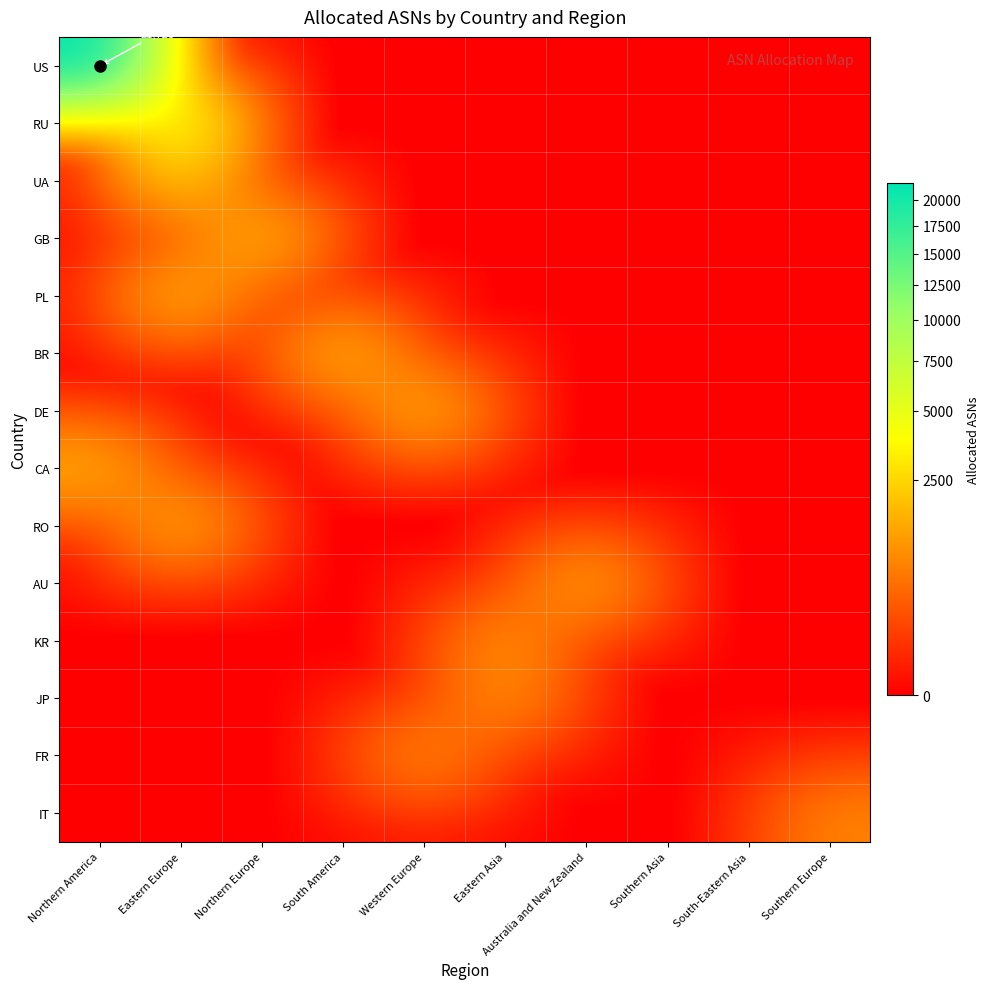

Is it true that CA equals 550 at Western Europe?

False